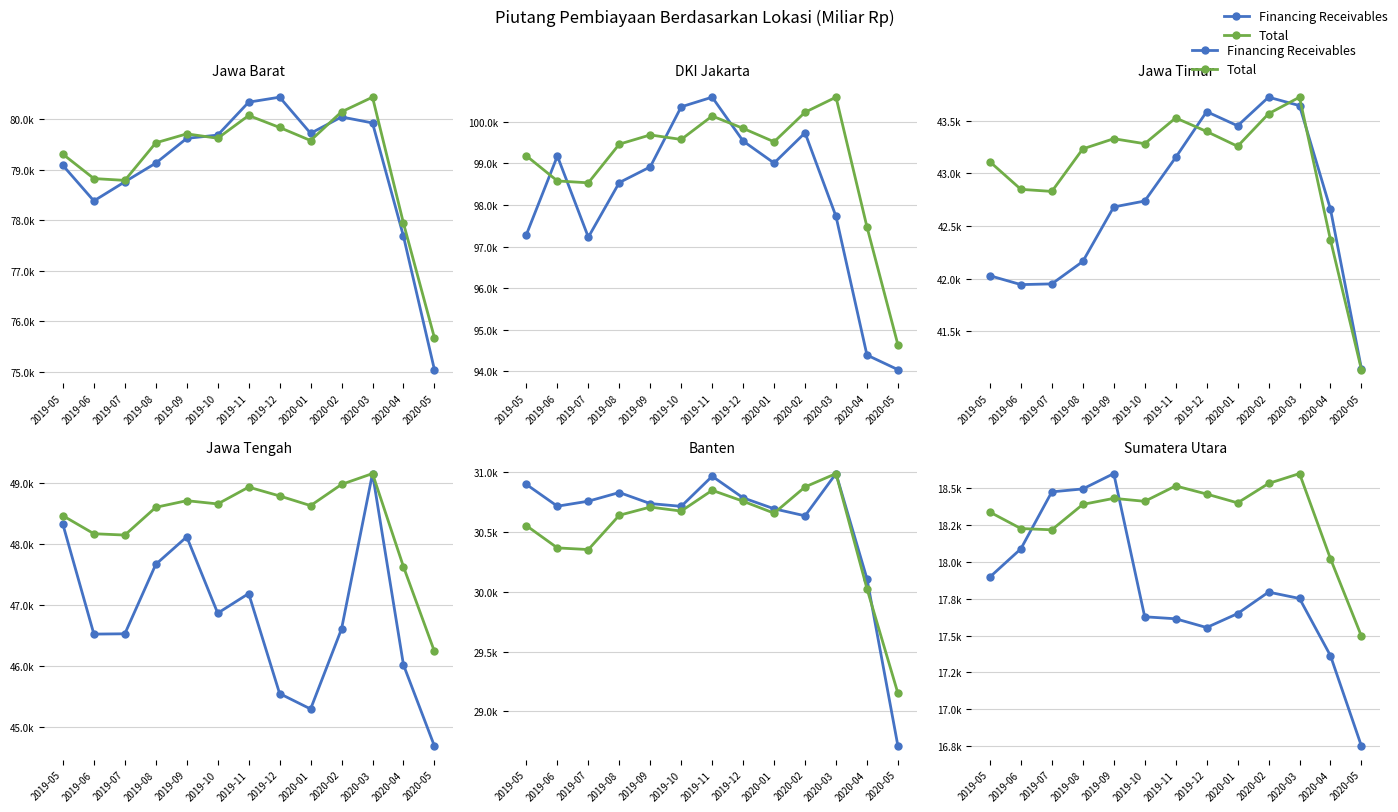

Which has a higher value, 2019-10 or 2020-01?

2020-01